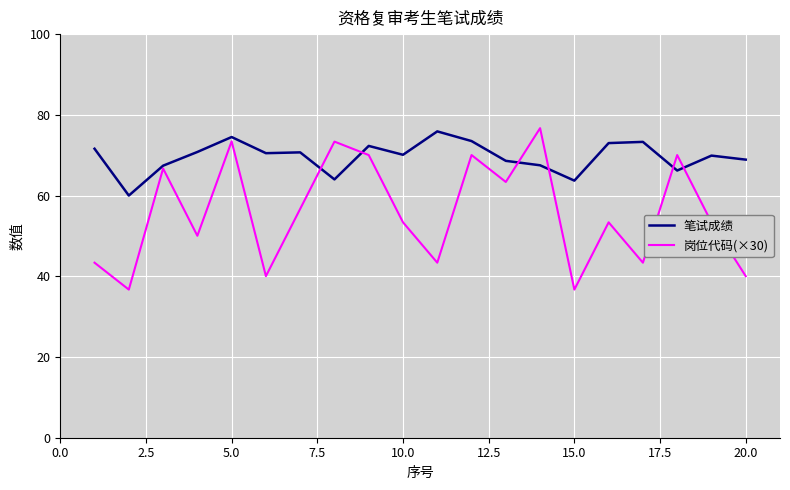

At how many categories does at least one series exceed 44?

20